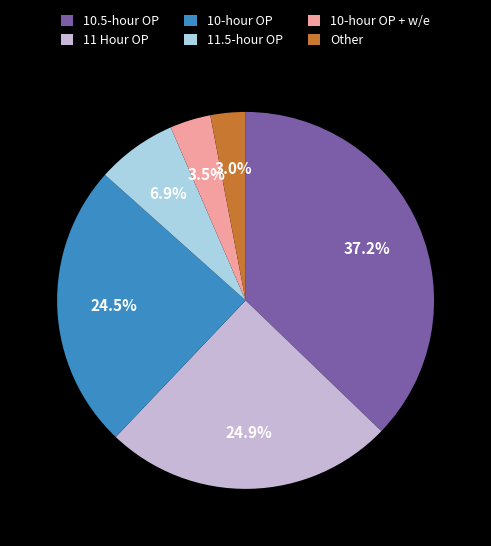

Does 10-hour OP represent more than half of the total?

No